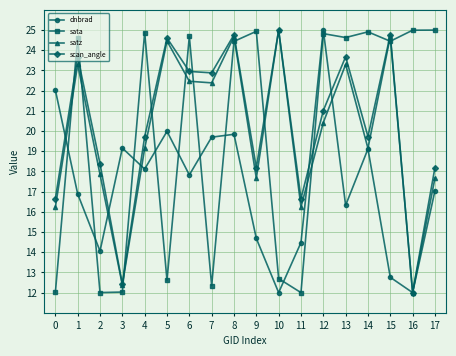

True or false: satz has a value of 24.7 at 8.

True